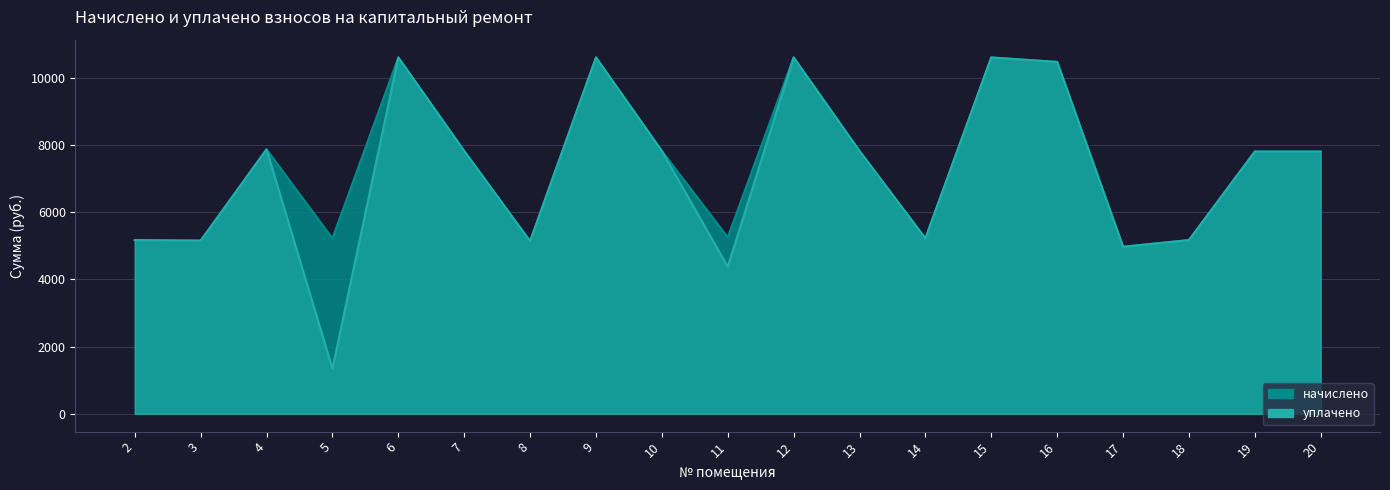

What is the value of the уплачено point at the 8th from the left?

10598.4